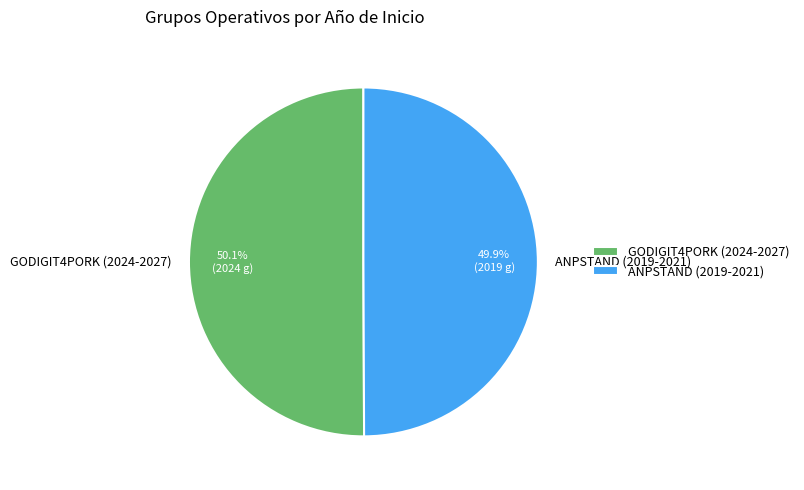

What is the ratio of the value at GODIGIT4PORK (2024-2027) to the value at ANPSTAND (2019-2021)?

1.0